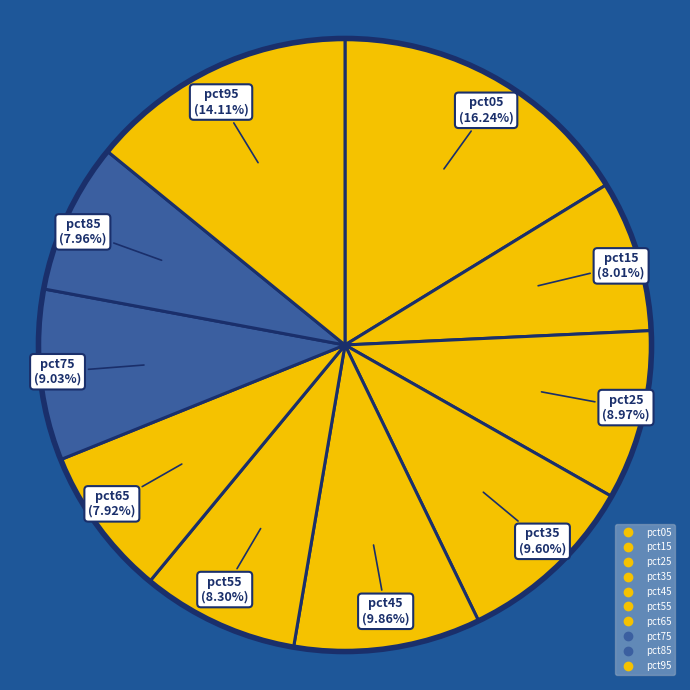

How many segments does this pie chart have?

10